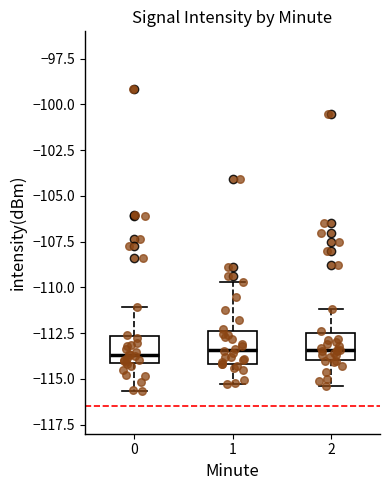

Where does the upper whisker of the box at x = 0 end on the y-axis? The values are not printed on the chart, so give them approximately, as read against the axis.

-111.0